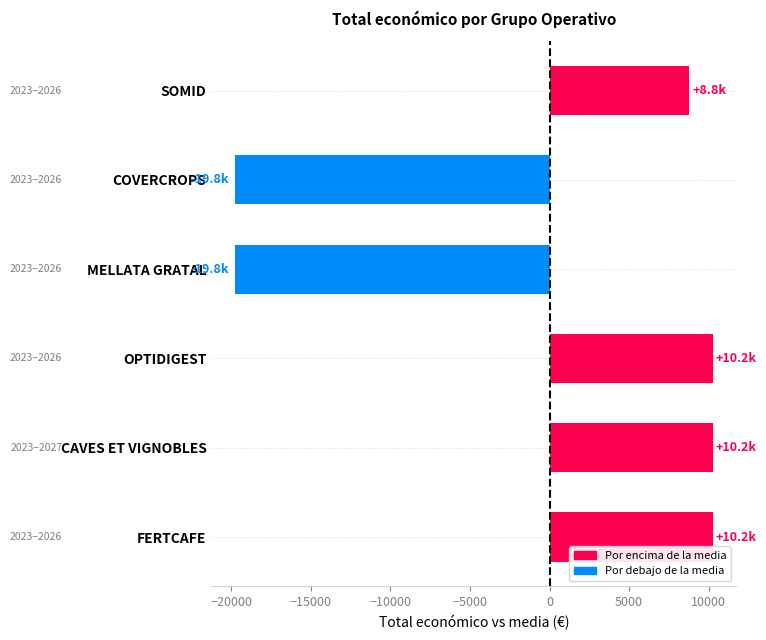

How many data points does each series have?

6